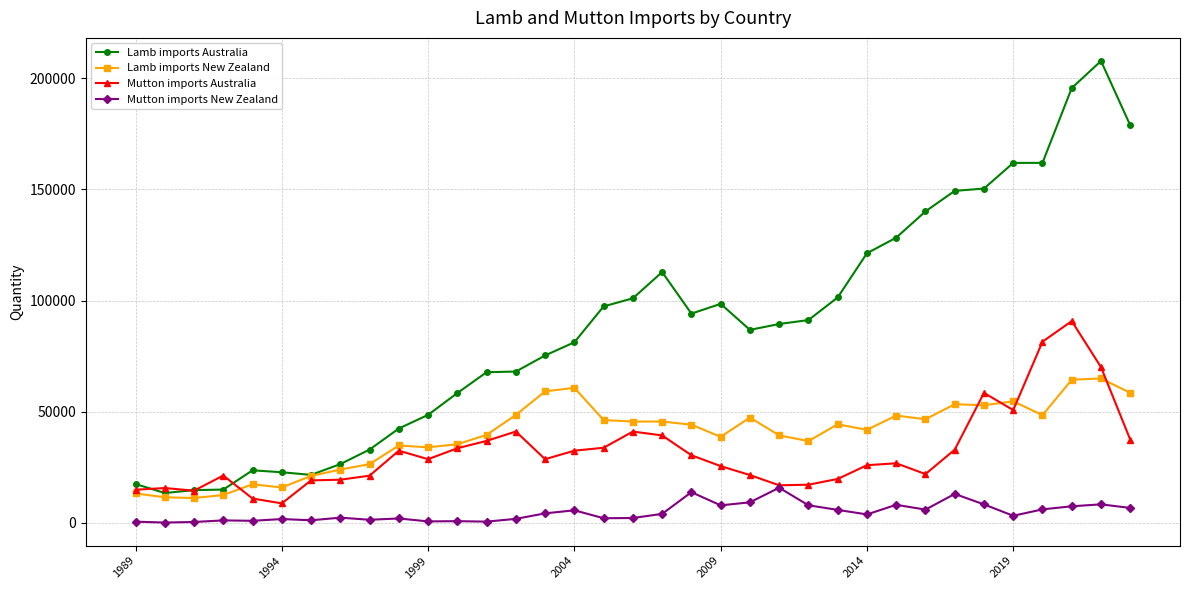

Which series has the largest total across all categories?

Lamb imports Australia